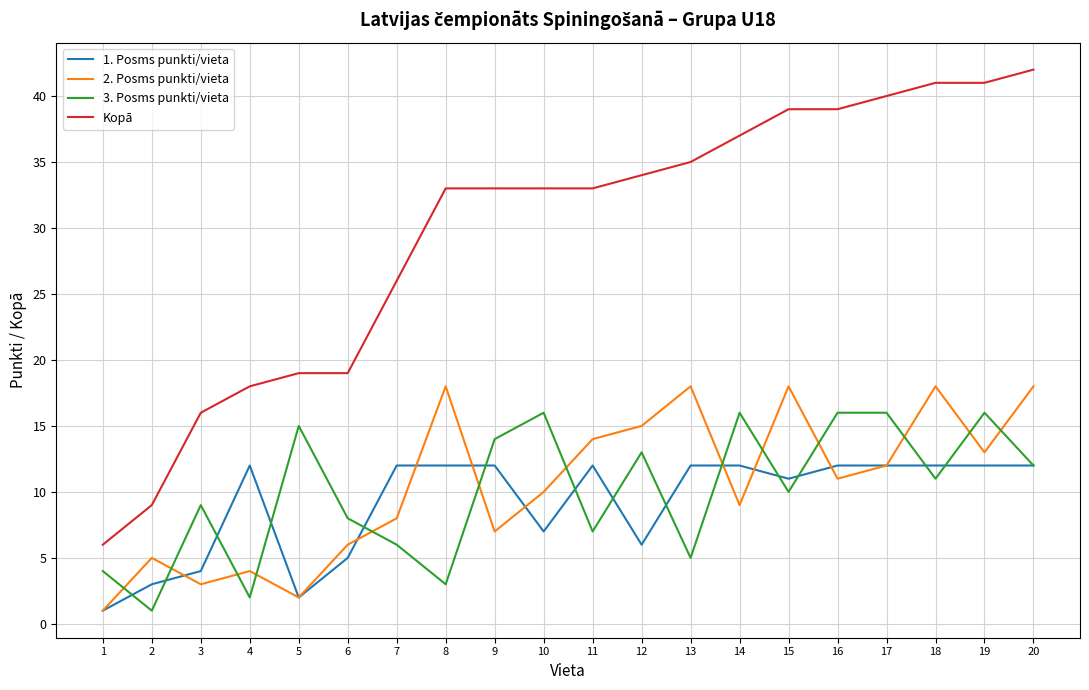

What are all the series names shown in the legend?

1. Posms punkti/vieta, 2. Posms punkti/vieta, 3. Posms punkti/vieta, Kopā